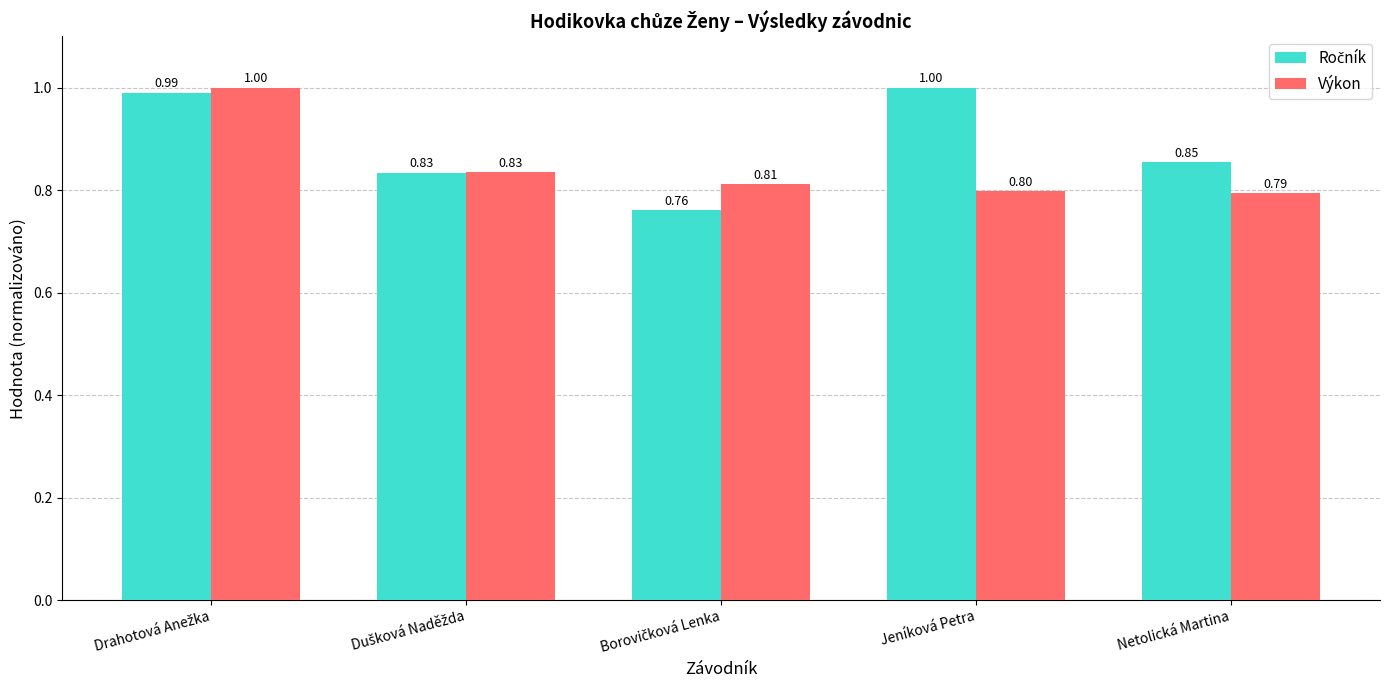

At how many categories does at least one series exceed 0?

5